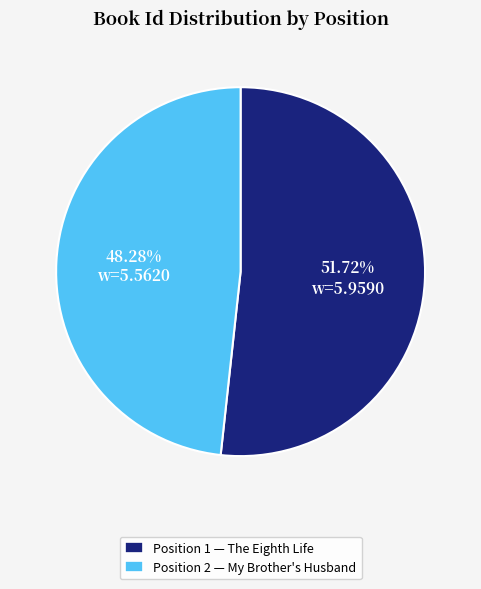

Combined, do Position 2 — My Brother's Husband and Position 1 — The Eighth Life account for over 50%?

Yes